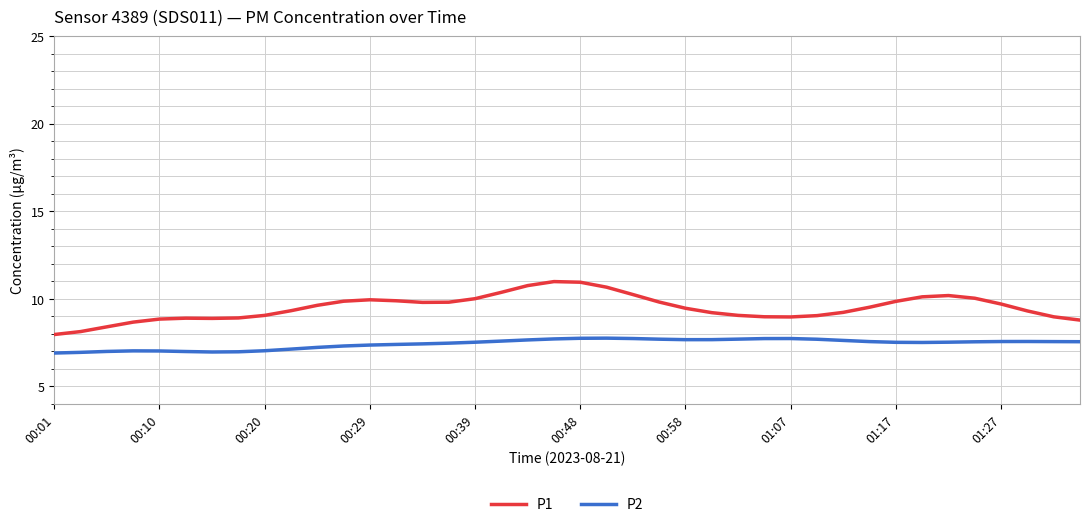

List the series in order of their overall mean, lowest first.

P2, P1